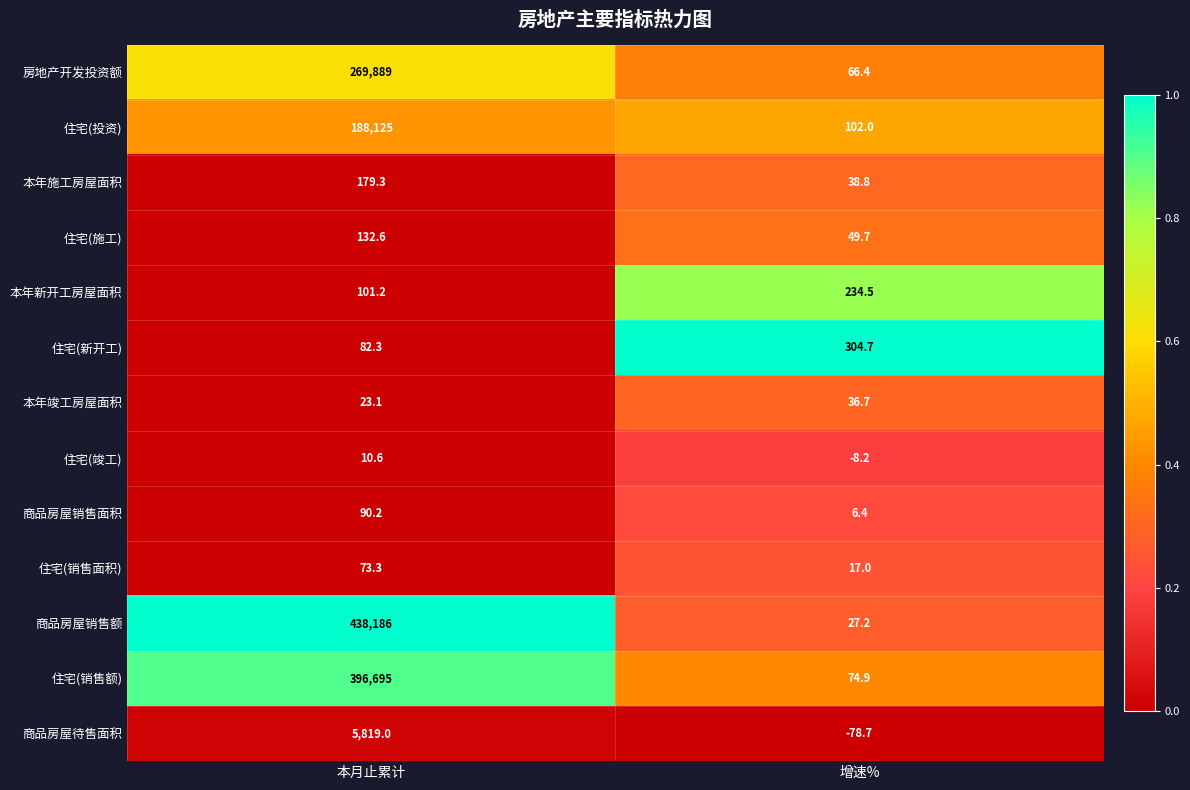

Which series has the largest total across all categories?

商品房屋销售额